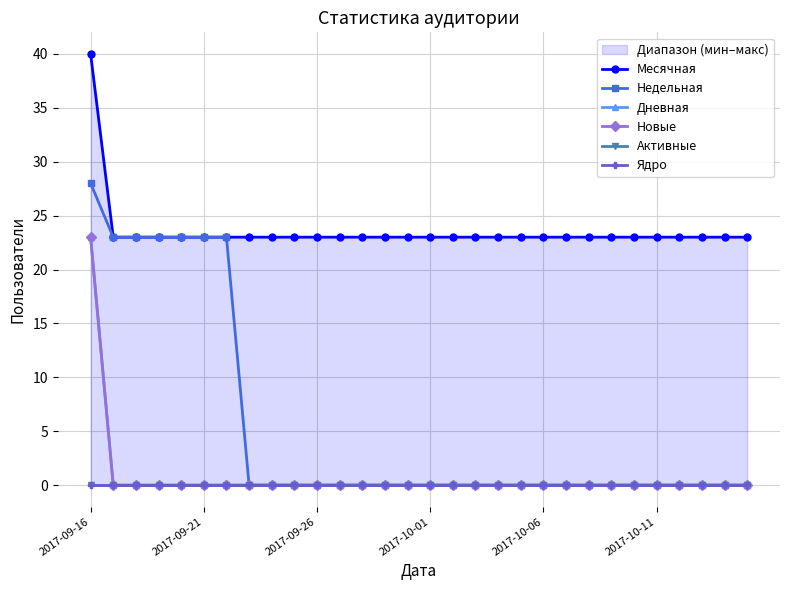

True or false: Активные and Месячная cross at least once.

False